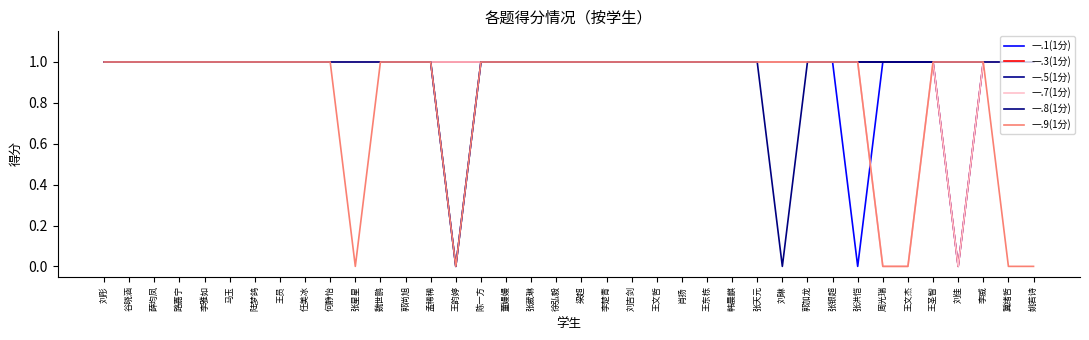

Is this an area chart (filled region under the line)?

No